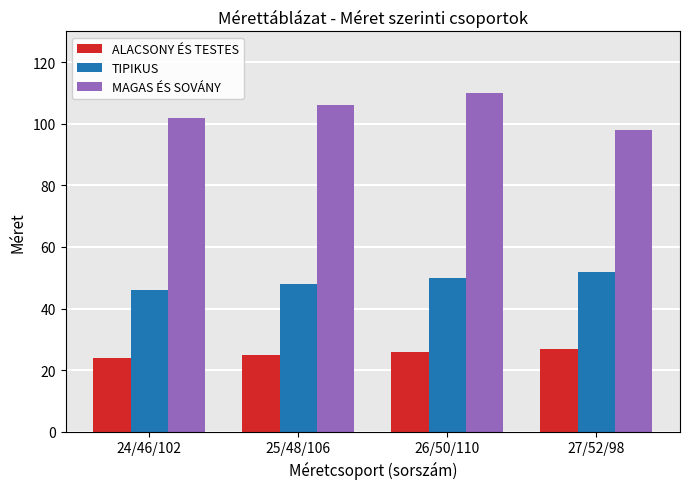

What is the approximate value of MAGAS ÉS SOVÁNY at 24/46/102?

102